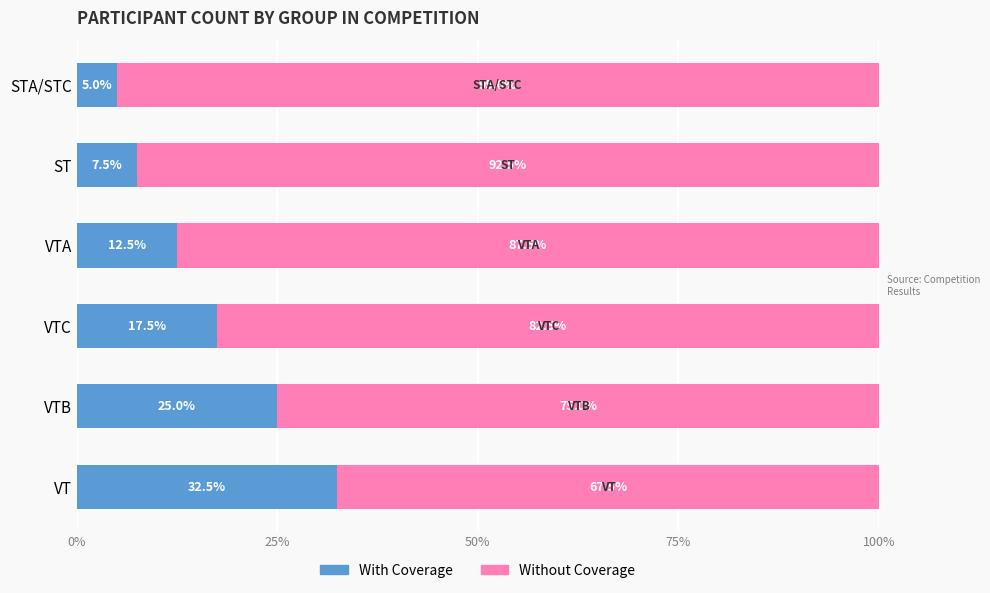

What is the average value of the With Coverage series?

16.7